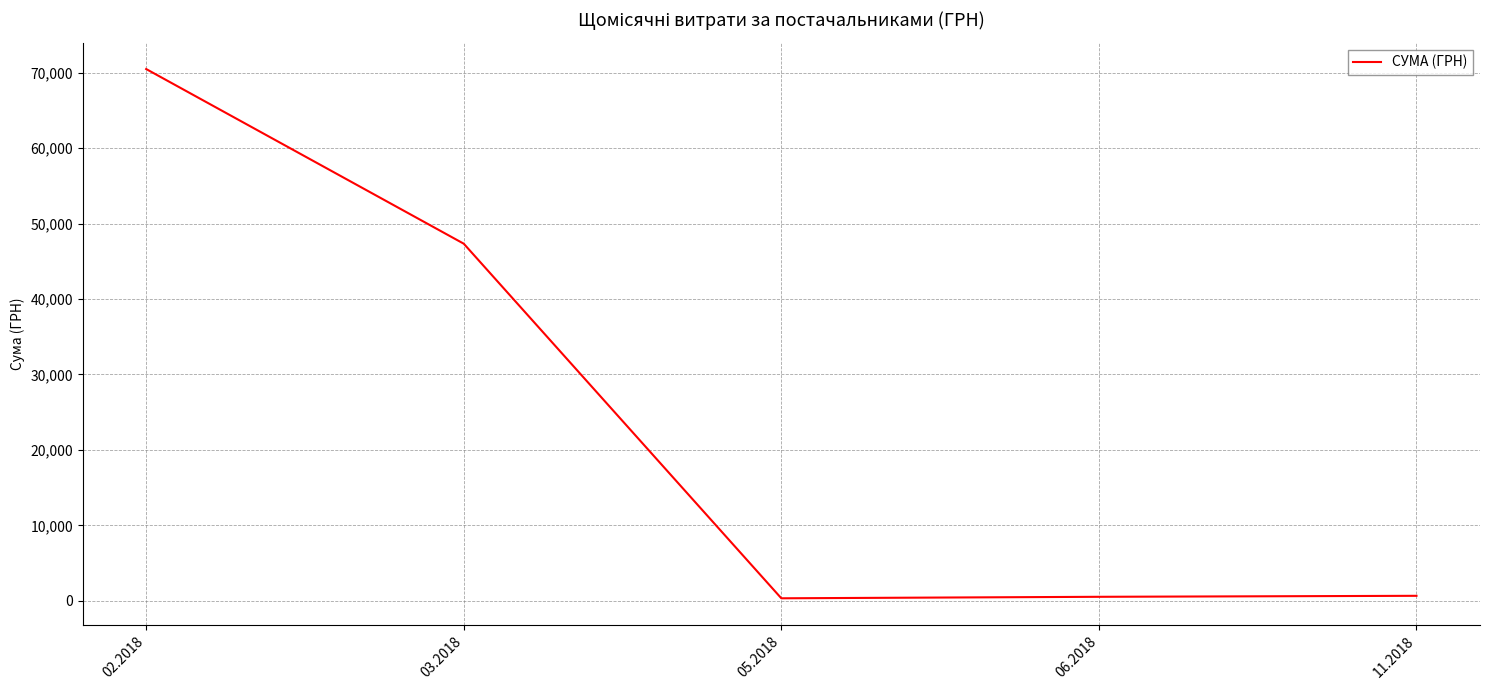

The chart shows a value of 650.0 at 11.2018. True or false?

True